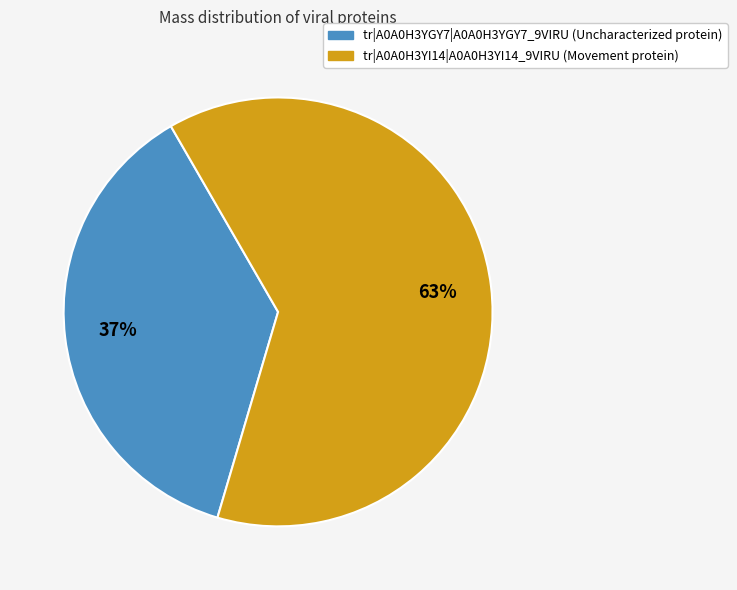

Is it true that tr|A0A0H3YI14|A0A0H3YI14_9VIRU is 63% of the pie?

True